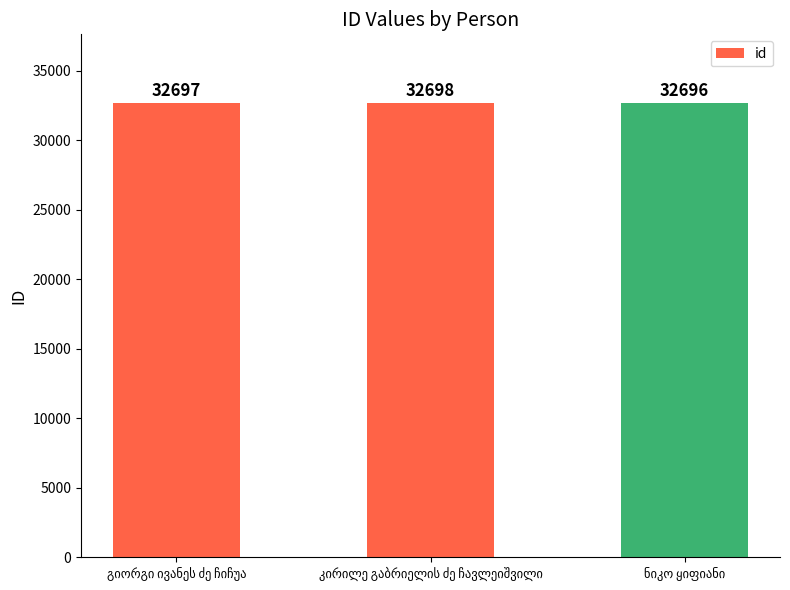

What is the difference between the maximum and second lowest values?

1